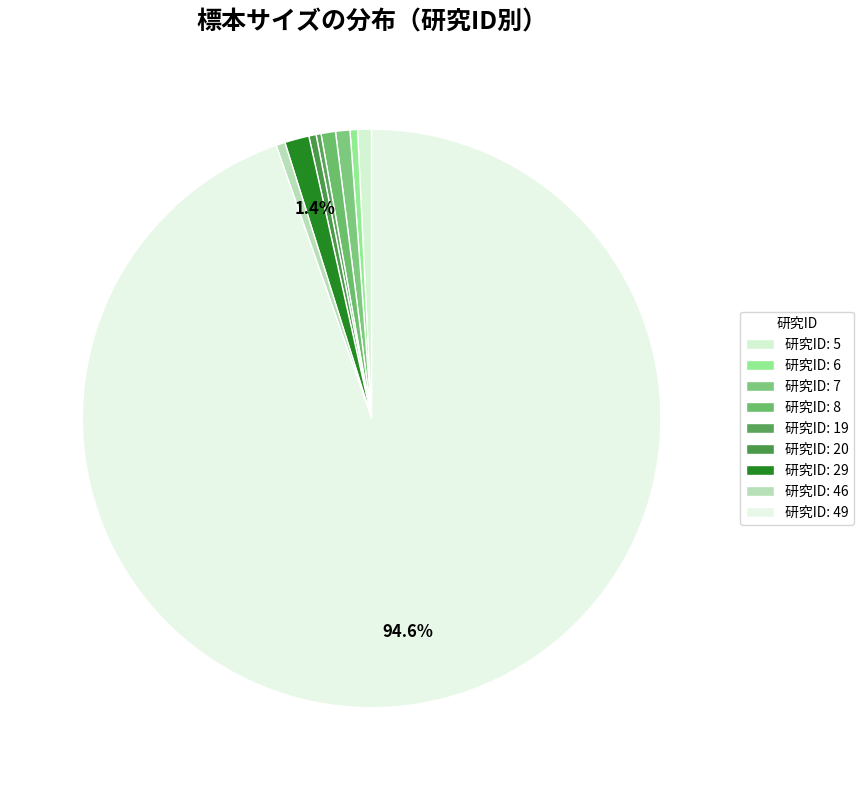

Is there a majority slice in this chart?

Yes